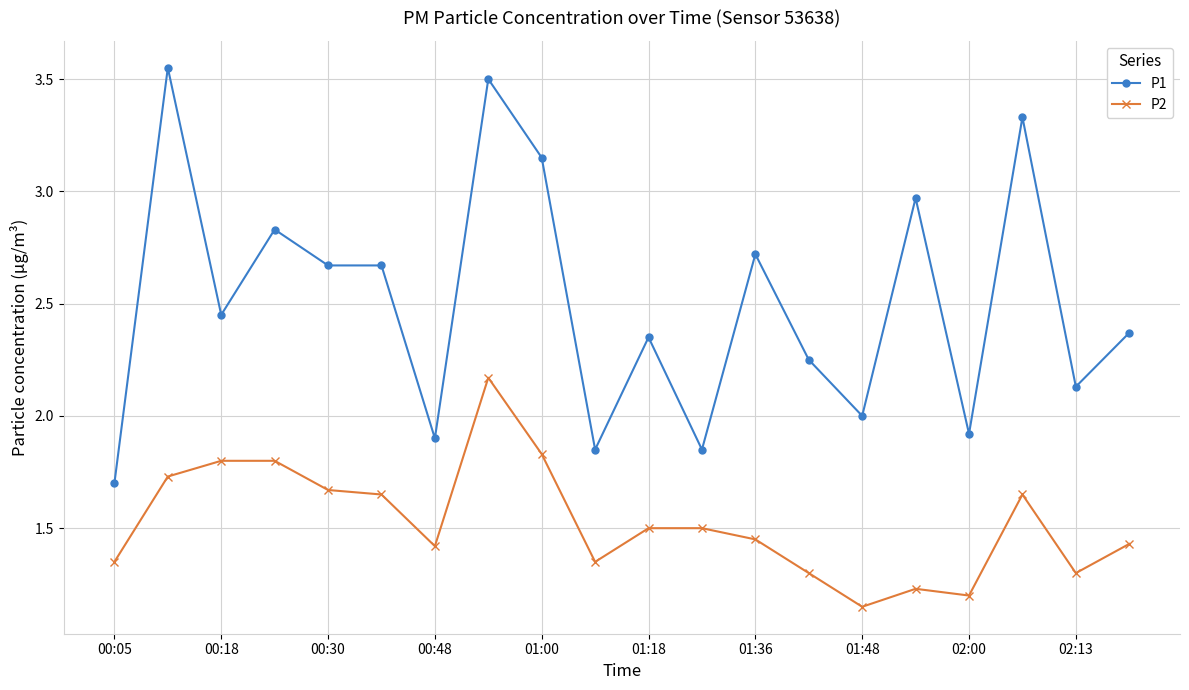

What are all the series names shown in the legend?

P1, P2